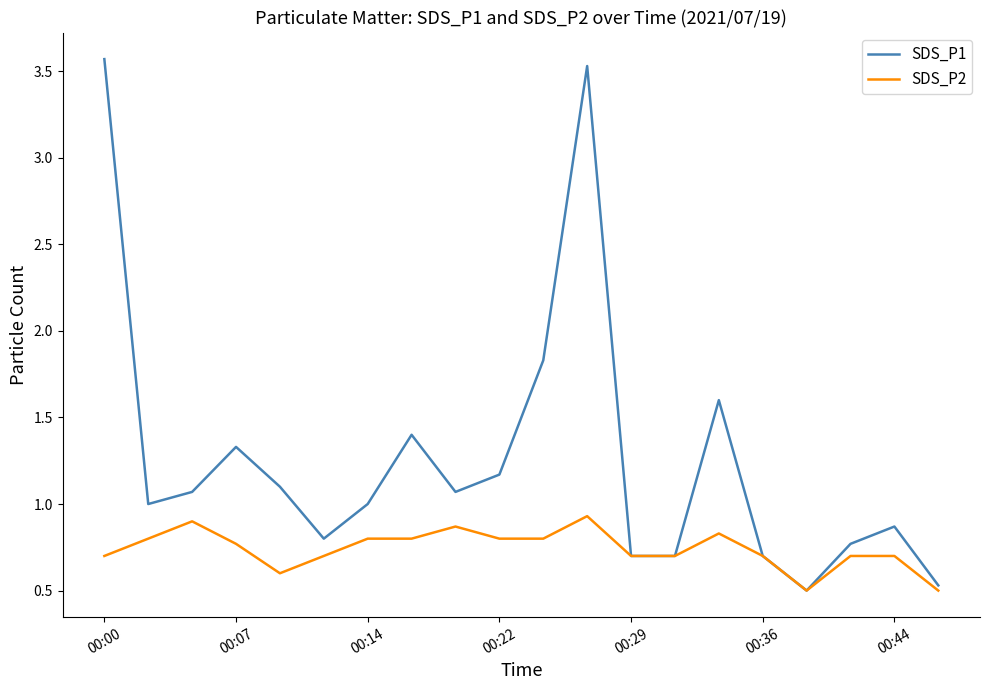

Which series has the largest range (max minus min)?

SDS_P1